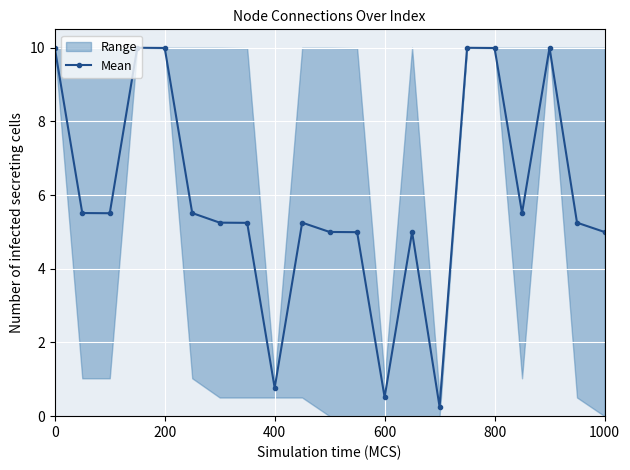

Count the Mean values in the range 4 to 9.

12